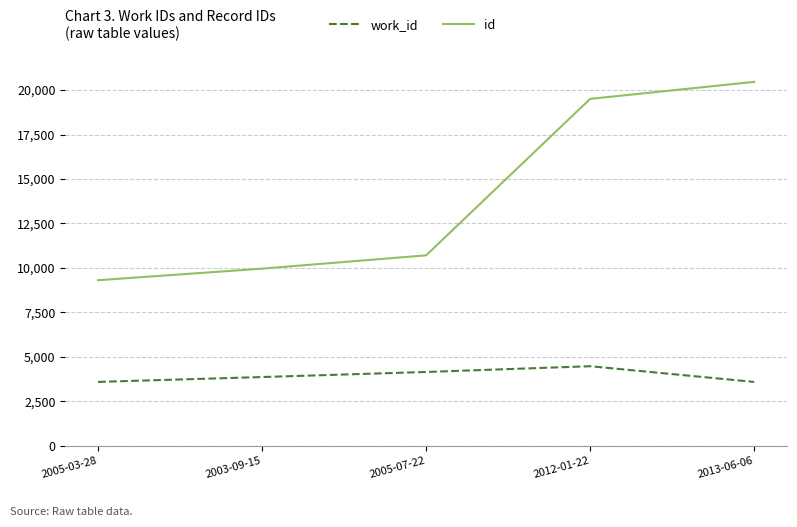

What is the sum of all id values?

69955